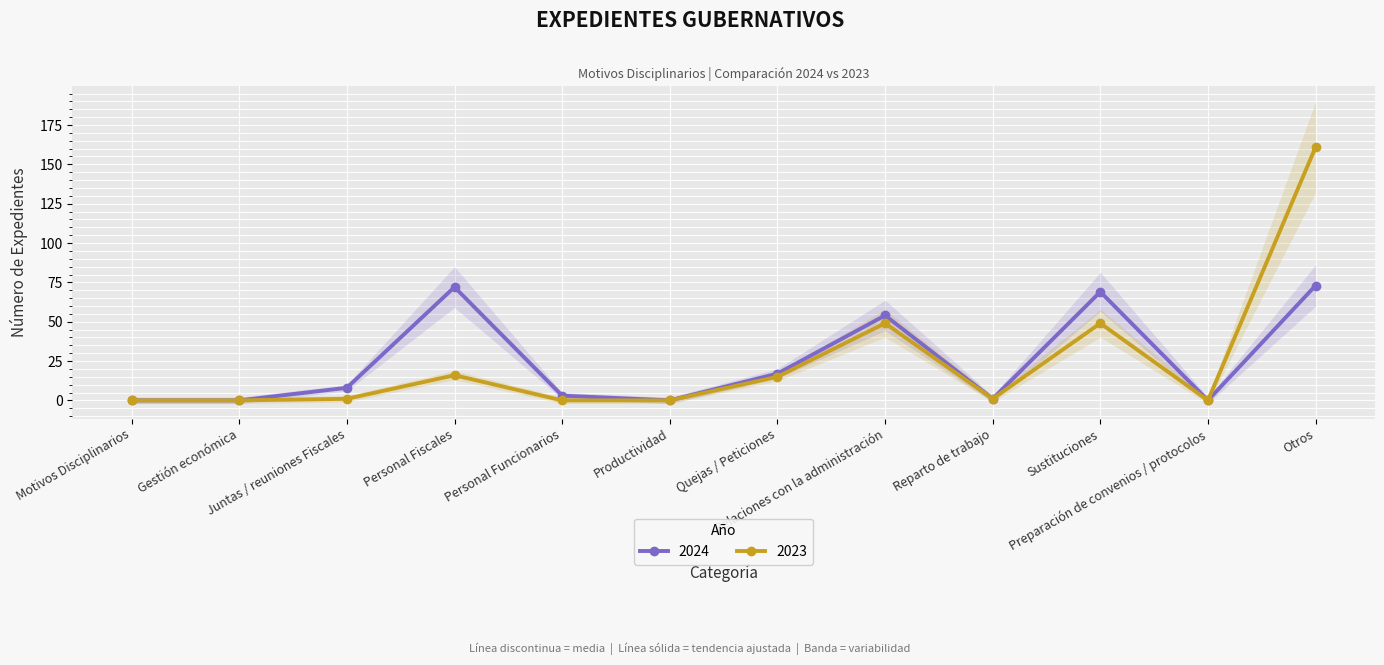

True or false: 2024 and 2023 cross at least once.

False